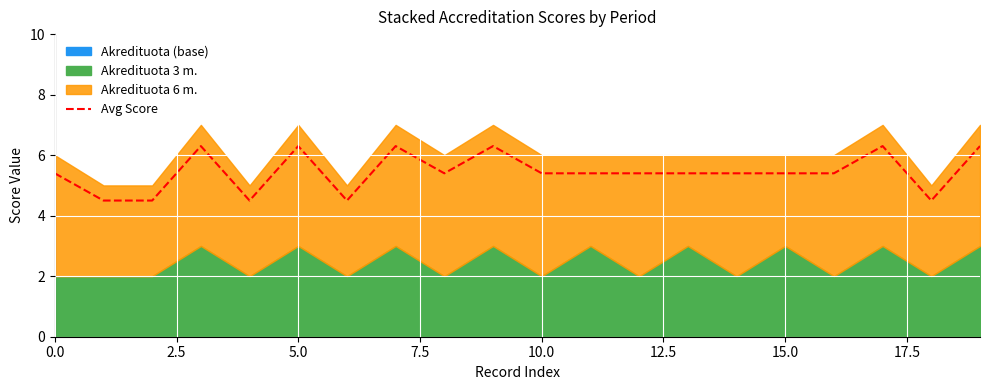

The value of Avg Score at 5.0 is 6.3. True or false?

True